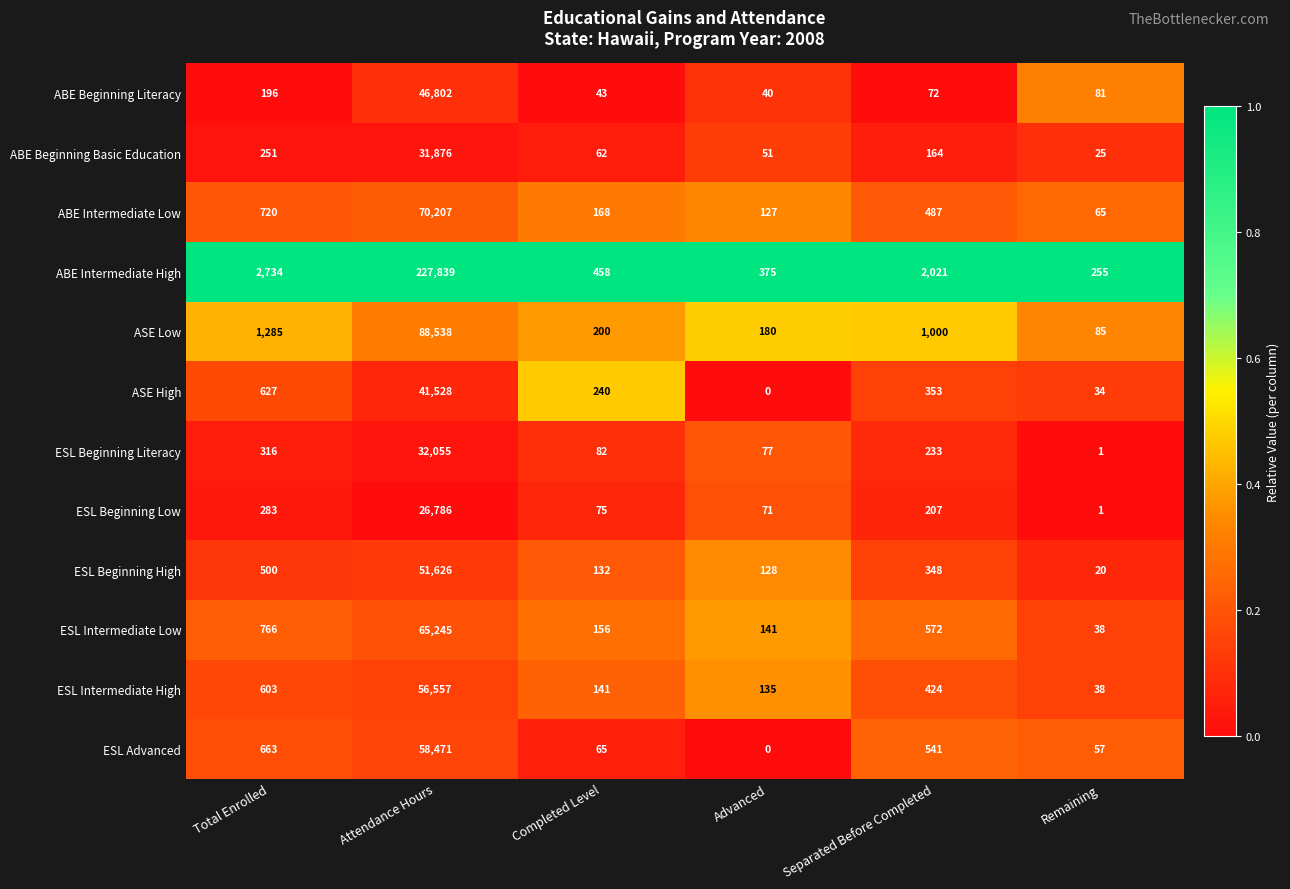

Which series has the largest range (max minus min)?

ABE Intermediate High